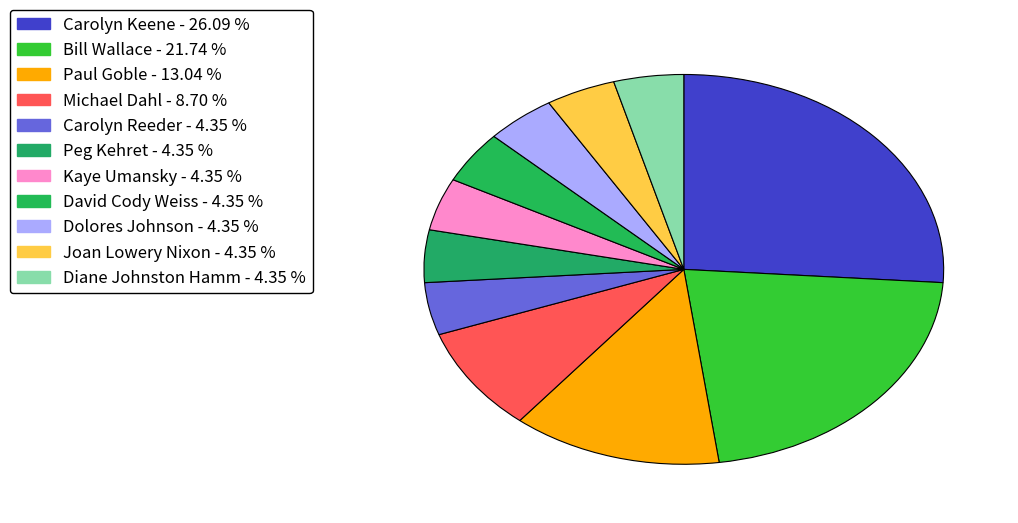

Count the number of slices in the pie.

11